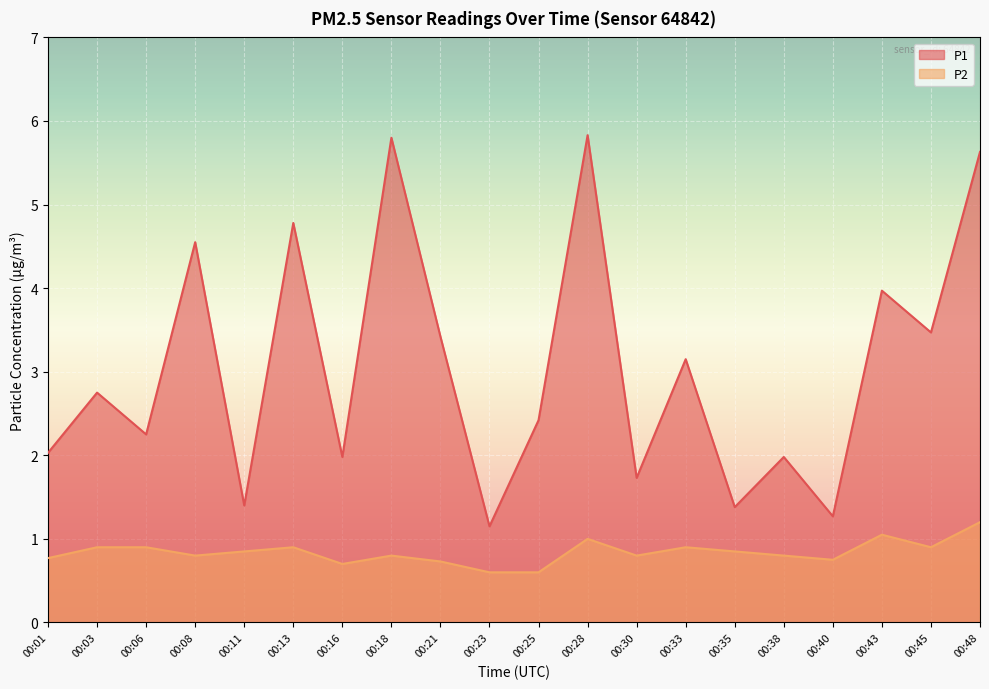

Reading left to right, list all the values displayed in this chart.

P1: 00:01=2.0	00:03=2.8	00:06=2.2	00:08=4.5	00:11=1.4	00:13=4.8	00:16=2.0	00:18=5.8	00:21=3.4	00:23=1.1	00:25=2.4	00:28=5.8	00:30=1.7	00:33=3.1	00:35=1.4	00:38=2.0	00:40=1.3	00:43=4.0	00:45=3.5	00:48=5.6
P2: 00:01=0.8	00:03=0.9	00:06=0.9	00:08=0.8	00:11=0.8	00:13=0.9	00:16=0.7	00:18=0.8	00:21=0.7	00:23=0.6	00:25=0.6	00:28=1.0	00:30=0.8	00:33=0.9	00:35=0.8	00:38=0.8	00:40=0.8	00:43=1.1	00:45=0.9	00:48=1.2